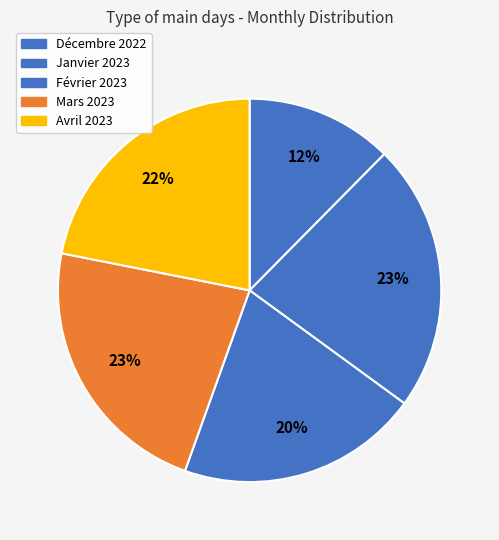

To the nearest percent, what is the combined percentage of Avril 2023 and Janvier 2023?

45%